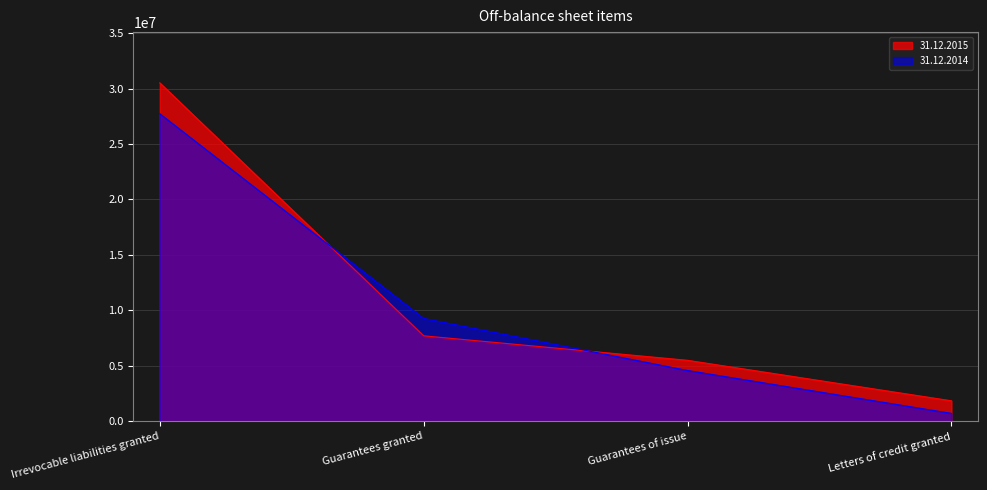

Is the value of 31.12.2014 at Guarantees granted greater than the value of 31.12.2015 at Guarantees granted?

Yes